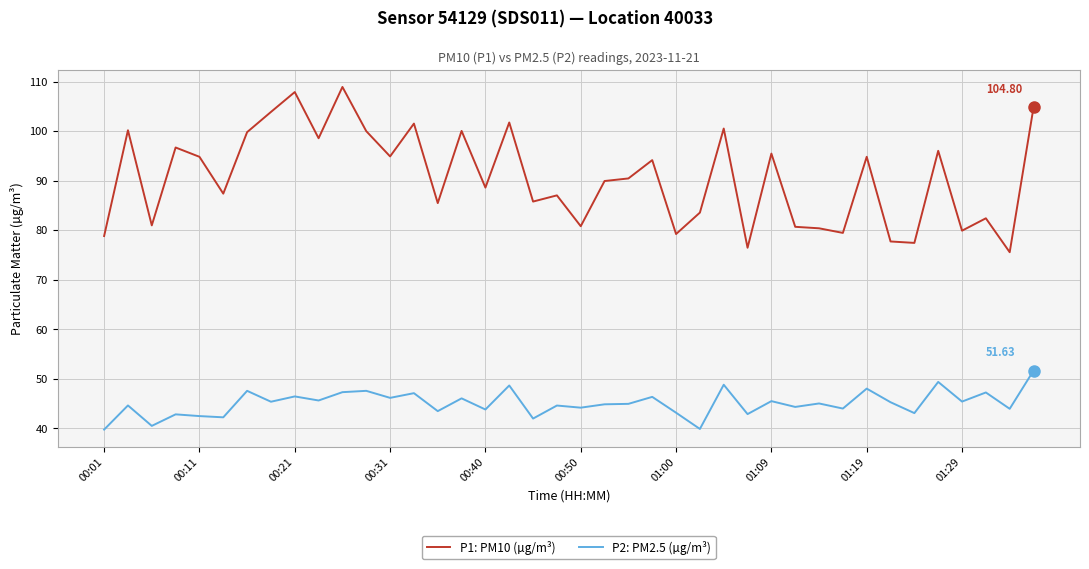

Which series has the widest spread of values?

P1: PM10 (µg/m³)